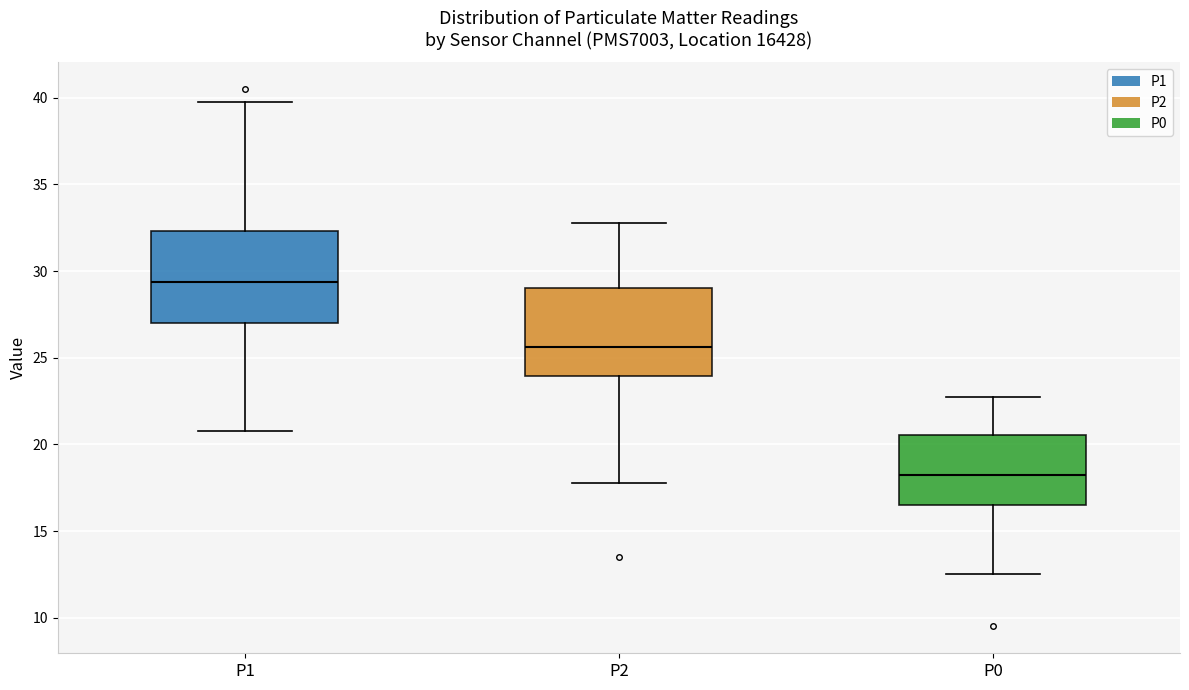

Where does the lower whisker of the box for P0 end on the y-axis? The values are not printed on the chart, so give them approximately, as read against the axis.

12.5